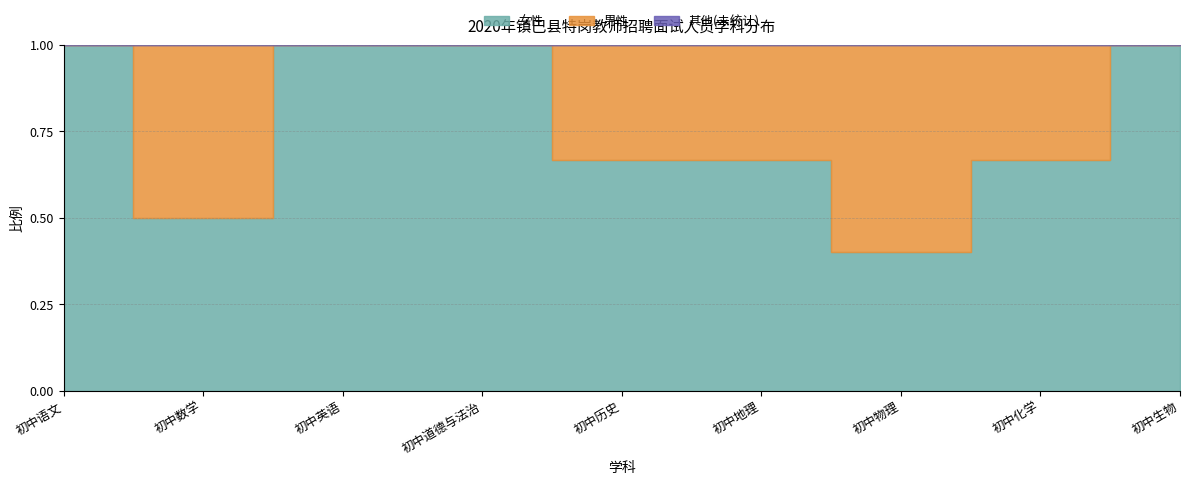

What is the approximate value of 男性 at 初中历史?

1.0